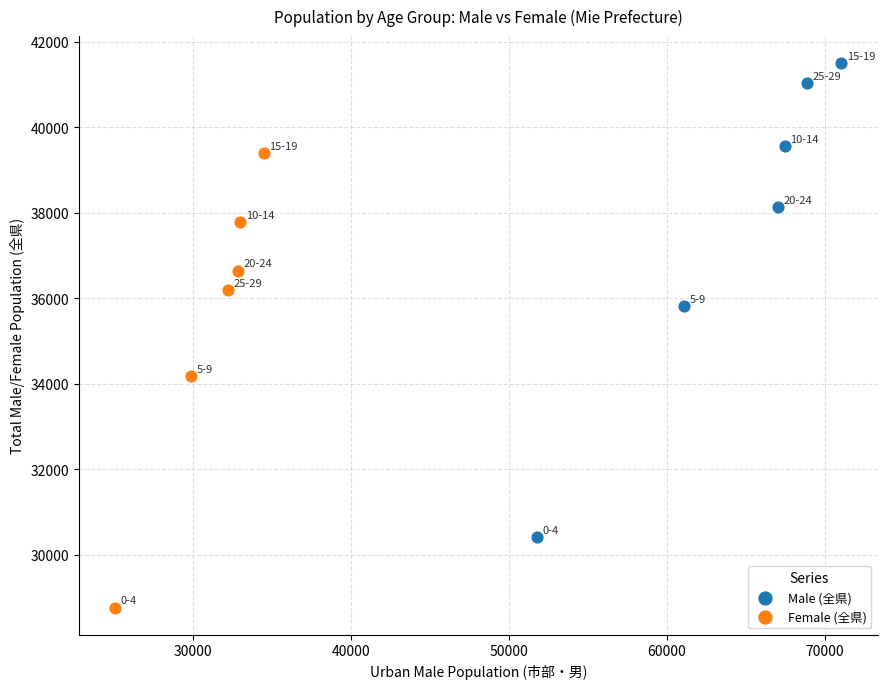

Which series contains the highest Y value?

Male (全県)